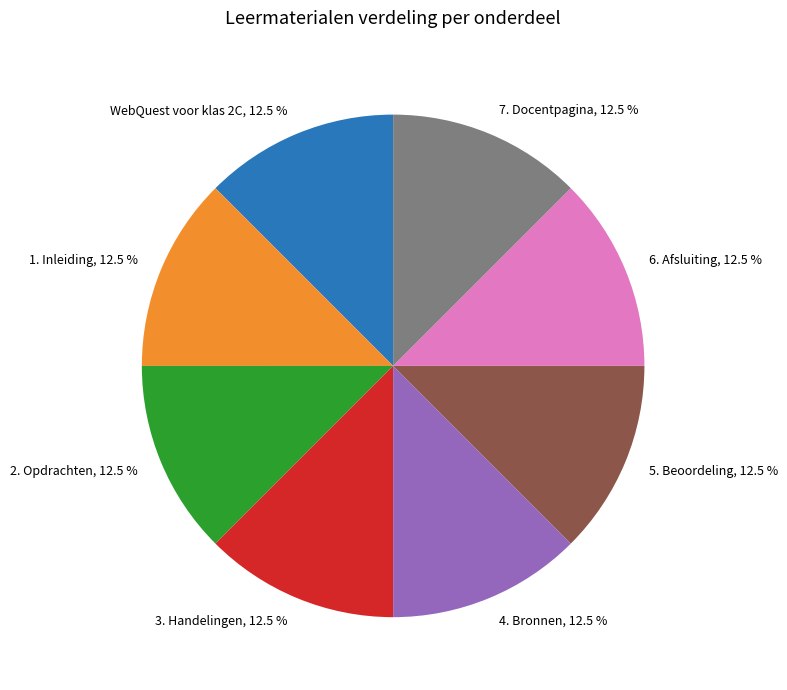

Approximately how many times larger is the value at 5. Beoordeling compared to 4. Bronnen?

1.0